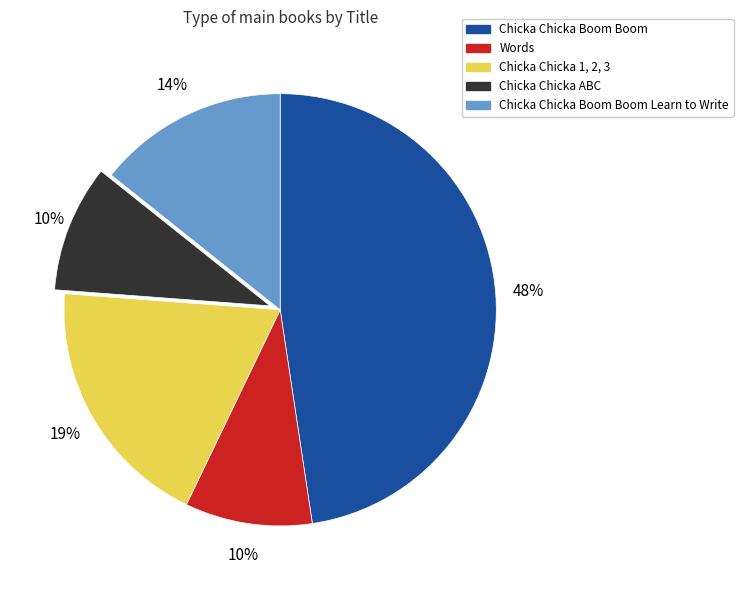

Is there a majority slice in this chart?

No